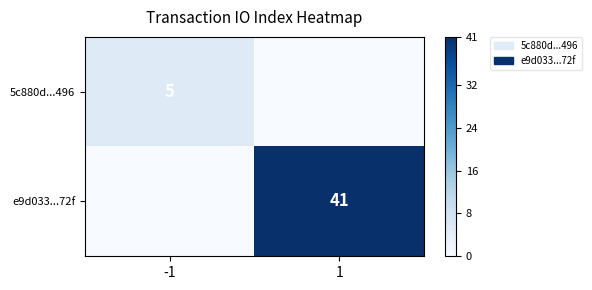

True or false: e9d033...72f has a value of 41 at 1.

True